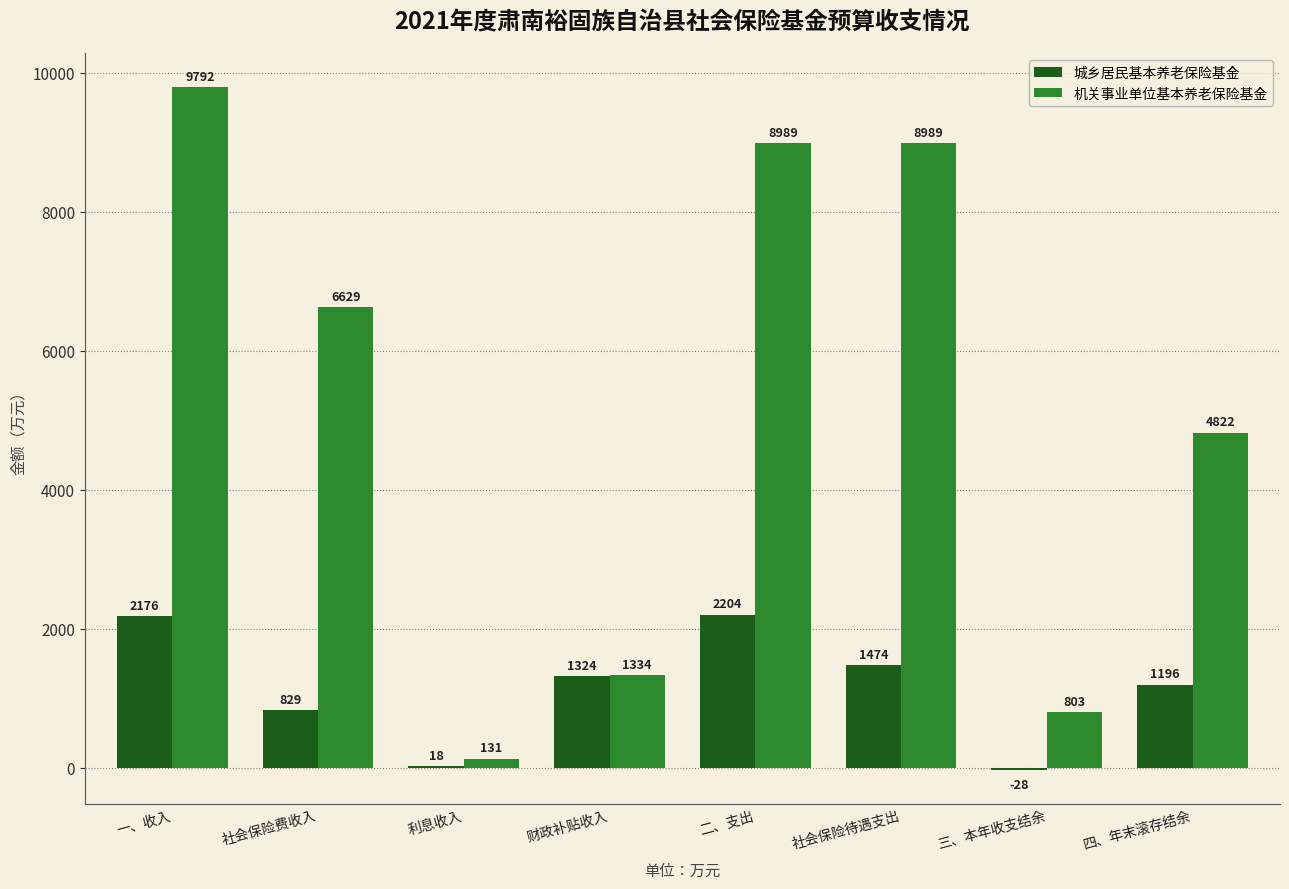

Is it true that 机关事业单位基本养老保险基金 equals 8989 at 社会保险待遇支出?

True